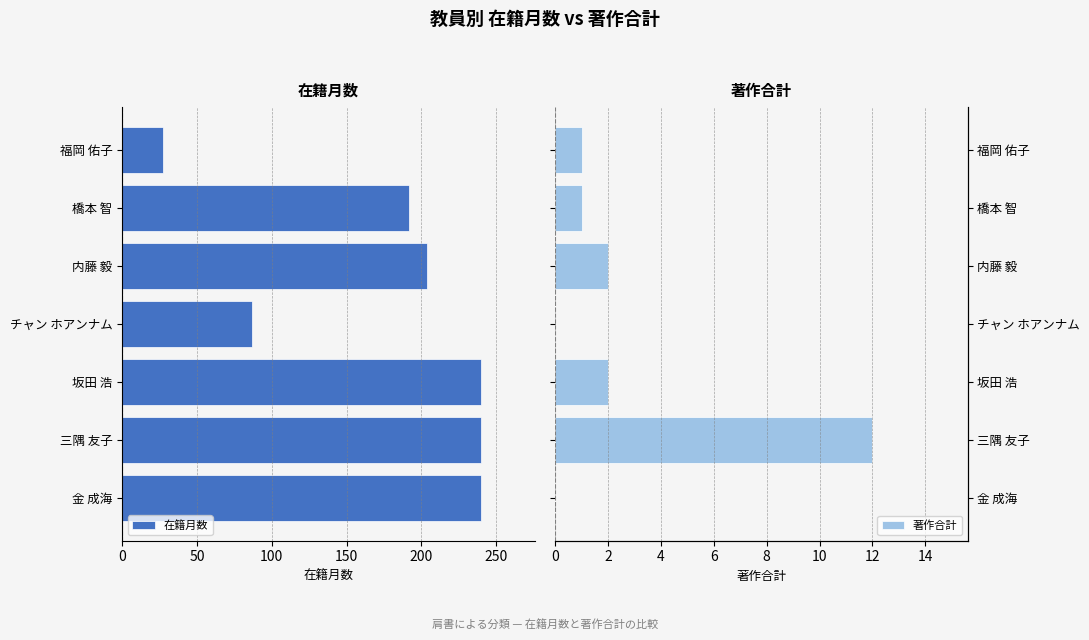

Count the 在籍月数 values in the range -240 to -87.

6